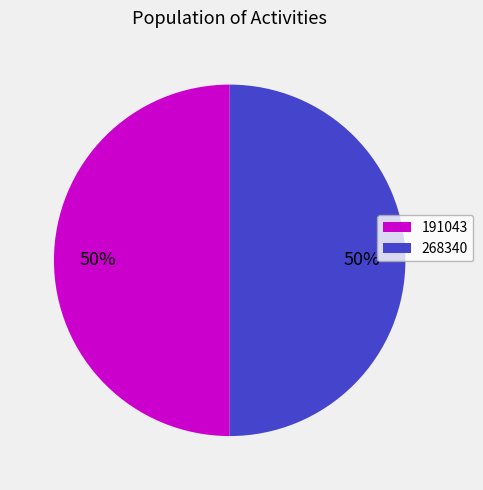

To the nearest percent, what is the combined percentage of 268340 and 191043?

100%